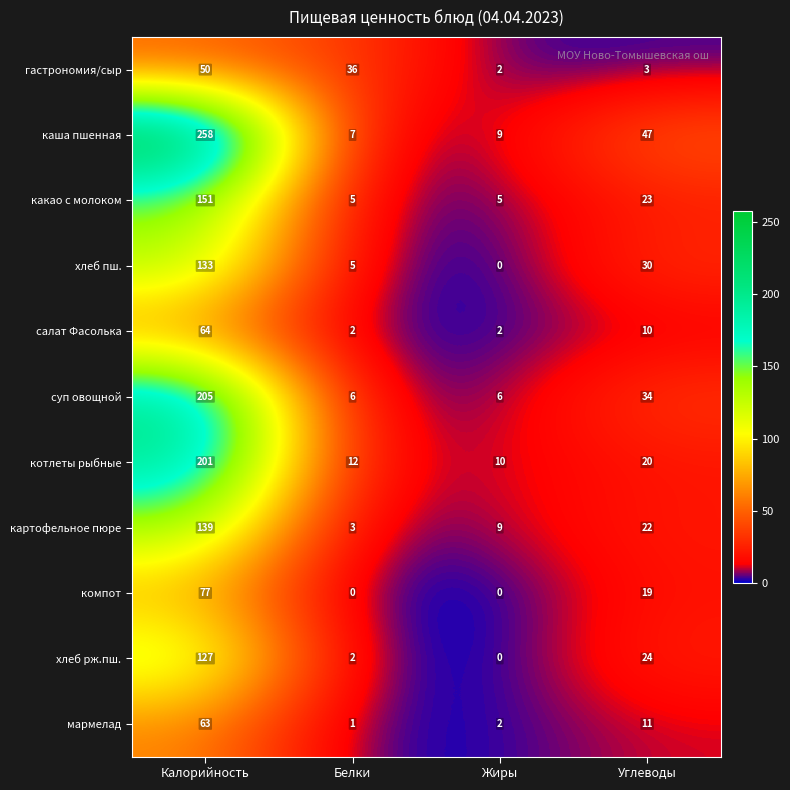

What is the sum of all хлеб рж.пш. values?

153